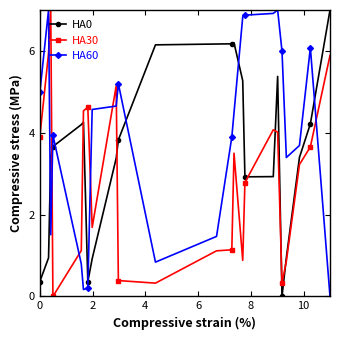

What is the maximum value shown in the chart?

7.0